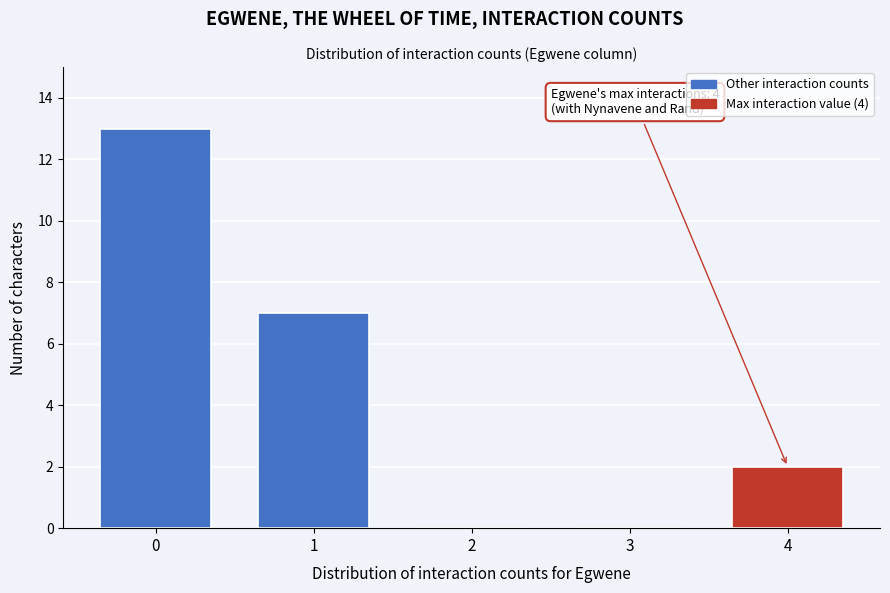

Reading left to right, list all the values displayed in this chart.

0=13	1=7	2=0	3=0	4=2